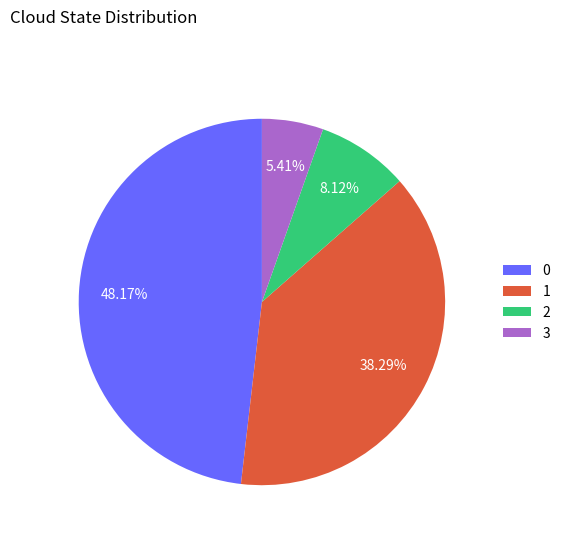

What is the ratio of the value at 1 to the value at 3?

7.1